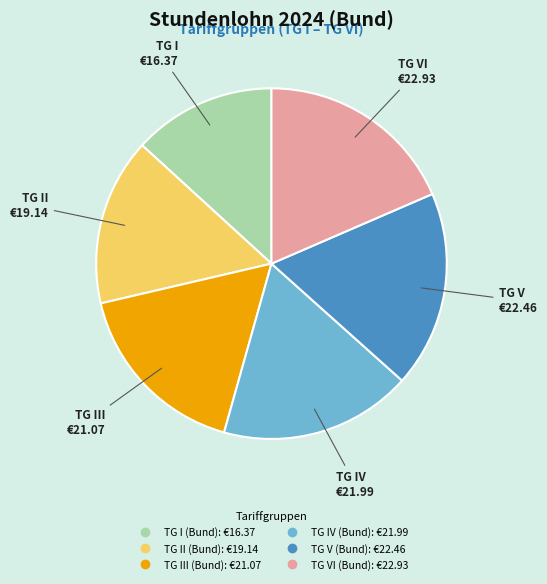

What is the smallest slice in the pie chart?

TG I (Bund)